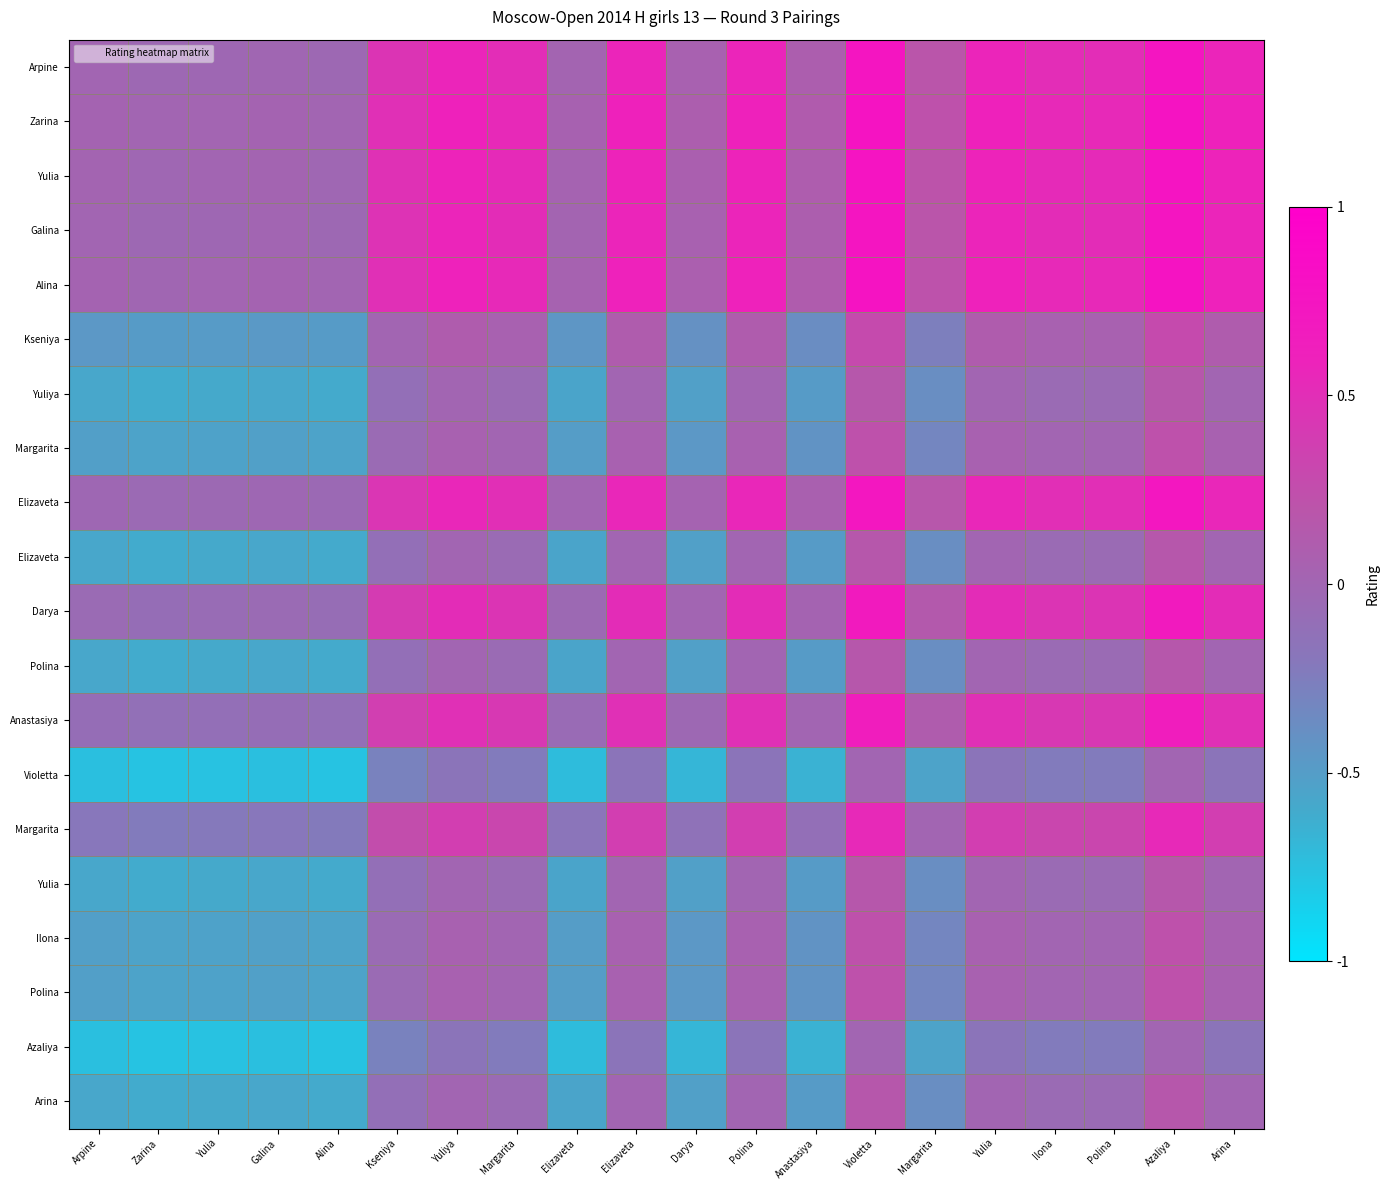

At how many categories does at least one series exceed 0?

19